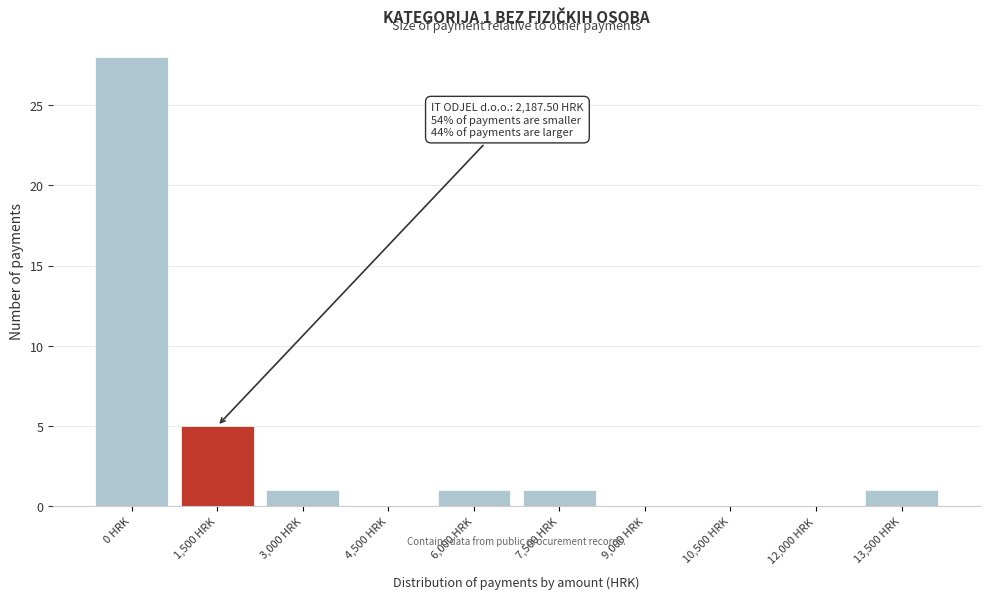

Reading left to right, transcribe all the data shown in this chart.

0 HRK=28	1,500 HRK=5	3,000 HRK=1	4,500 HRK=0	6,000 HRK=1	7,500 HRK=1	9,000 HRK=0	10,500 HRK=0	12,000 HRK=0	13,500 HRK=1